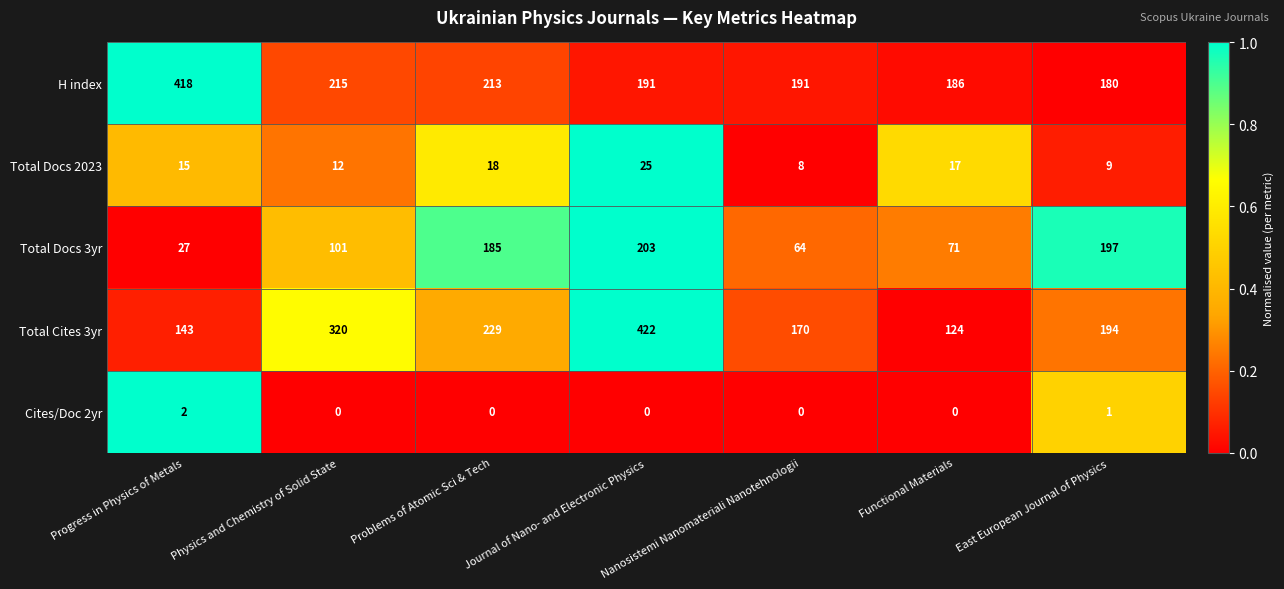

What is the difference between the second highest and second lowest values in the Total Docs 3yr series?

133